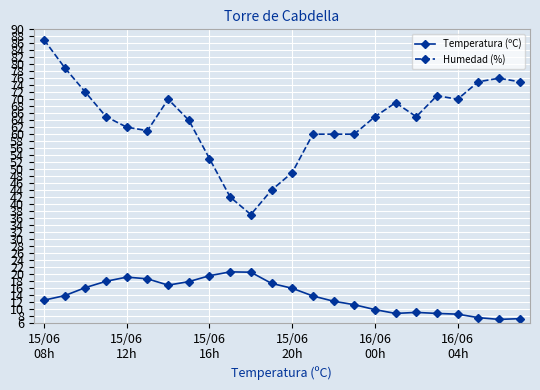

True or false: Temperatura (ºC) and Humedad (%) cross at least once.

False